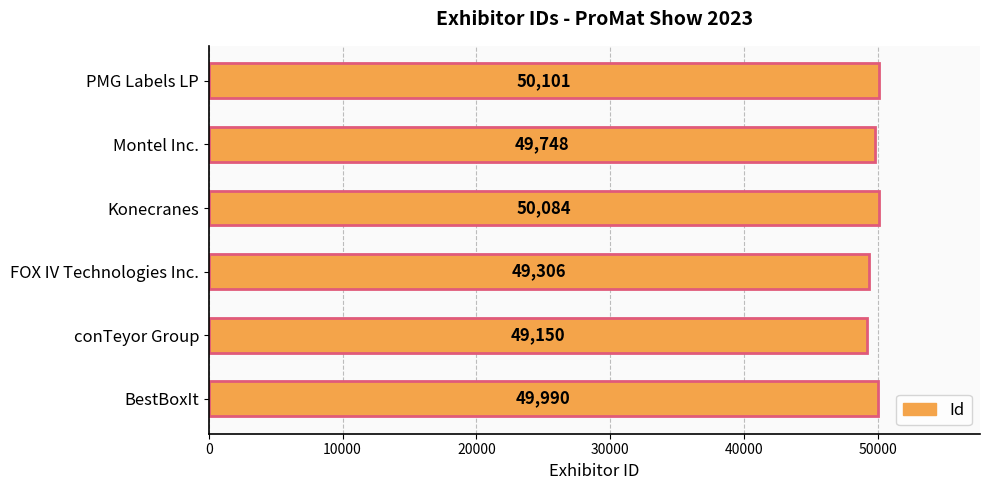

At which label is the value closest to 49625?

Montel Inc.